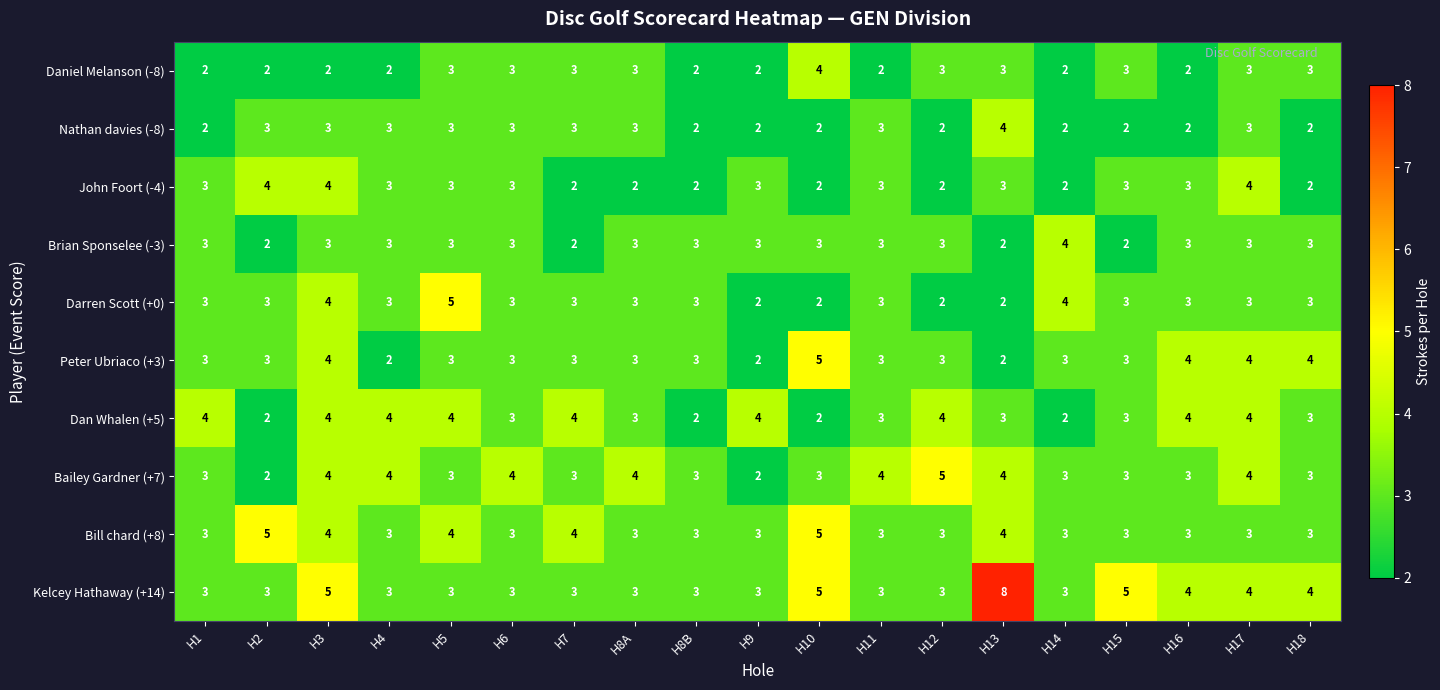

Count the number of categories in the chart.

19